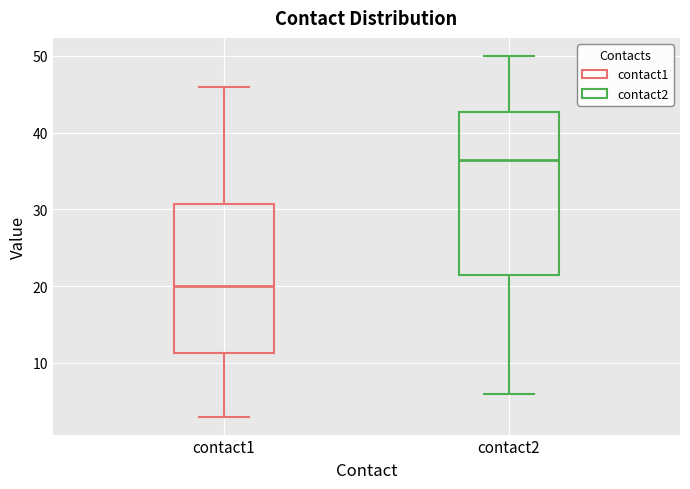

Reading left to right, transcribe this box plot: for each box, give where its median line is, the range the box spans, and where its two whiskers end, as read against the y-axis. The values are not printed on the chart, so give them approximately, as read against the axis.

contact1: median 20, box 11 to 31, whiskers 3 to 46
contact2: median 37, box 22 to 43, whiskers 6 to 50